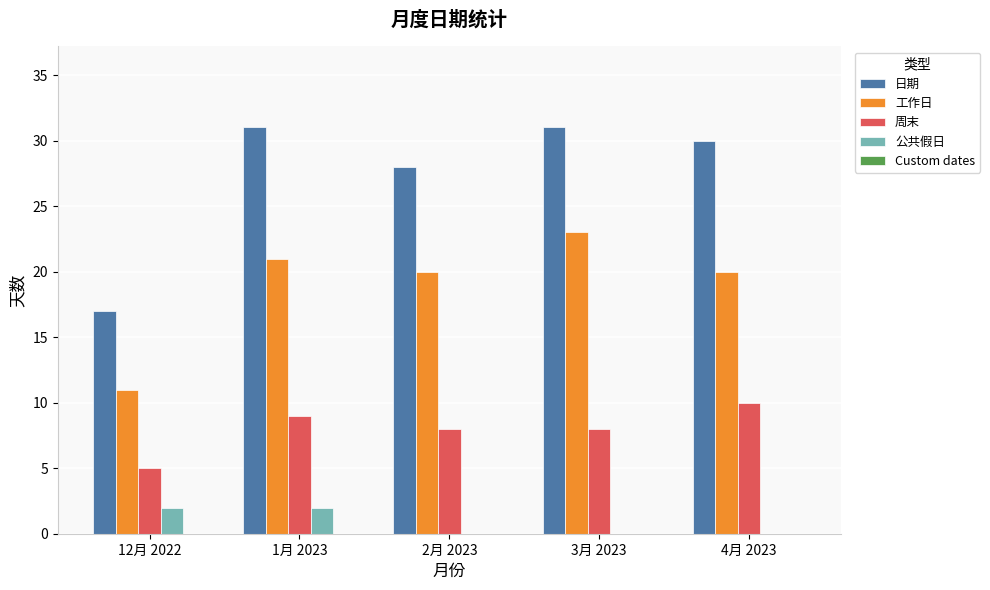

Between 1月 2023 and 2月 2023, which series saw the biggest shift?

日期